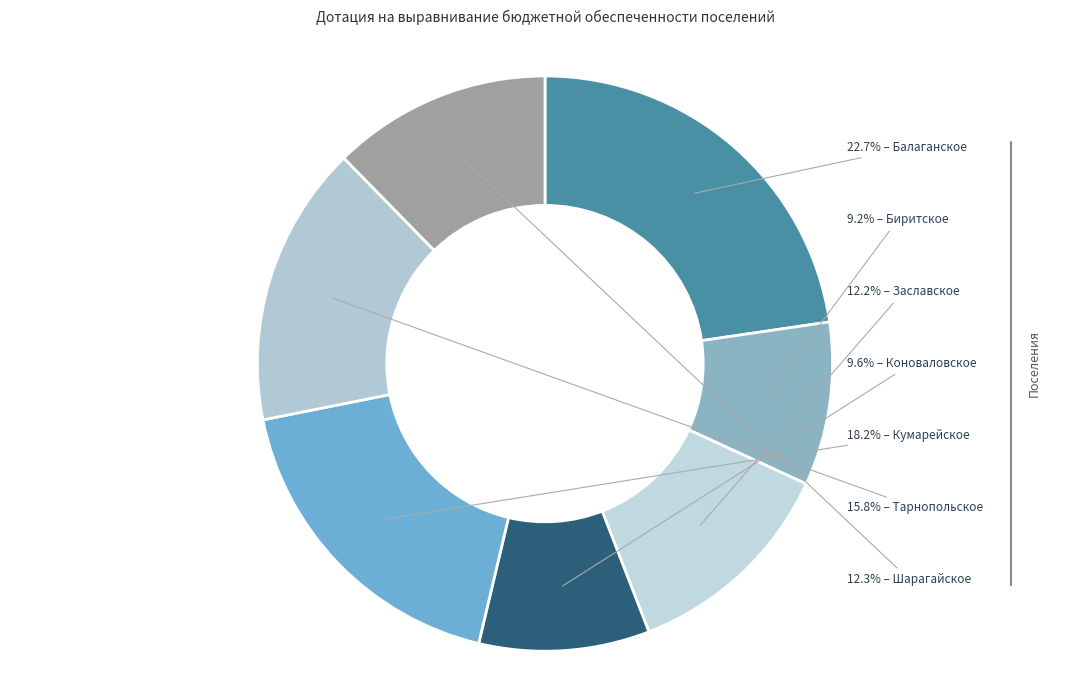

What is the smallest slice in the pie chart?

Биритское